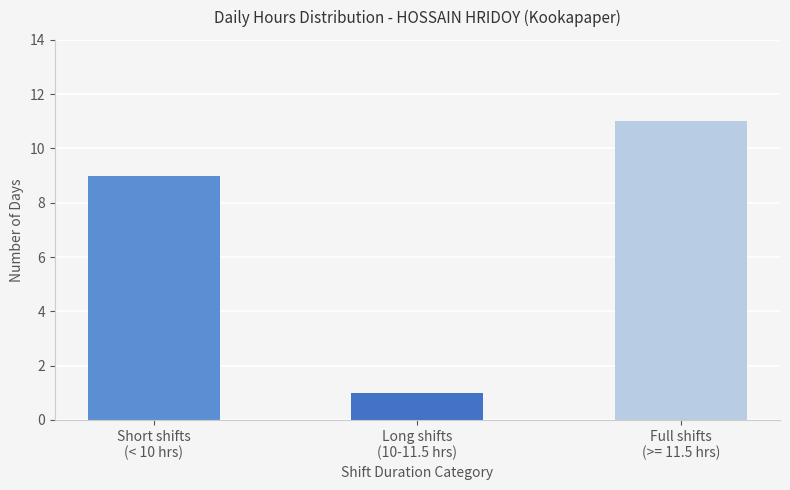

Rank the categories by value from highest to lowest.

Full shifts
(>= 11.5 hrs), Short shifts
(< 10 hrs), Long shifts
(10-11.5 hrs)